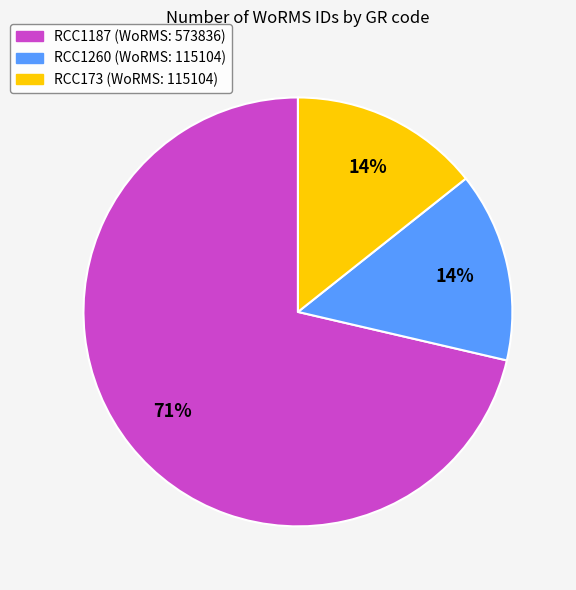

To the nearest percent, what percentage of the pie is RCC173?

14%